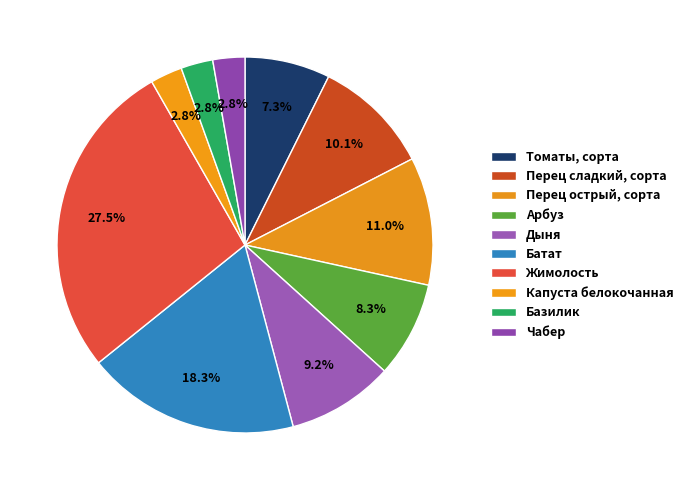

How many segments does this pie chart have?

10